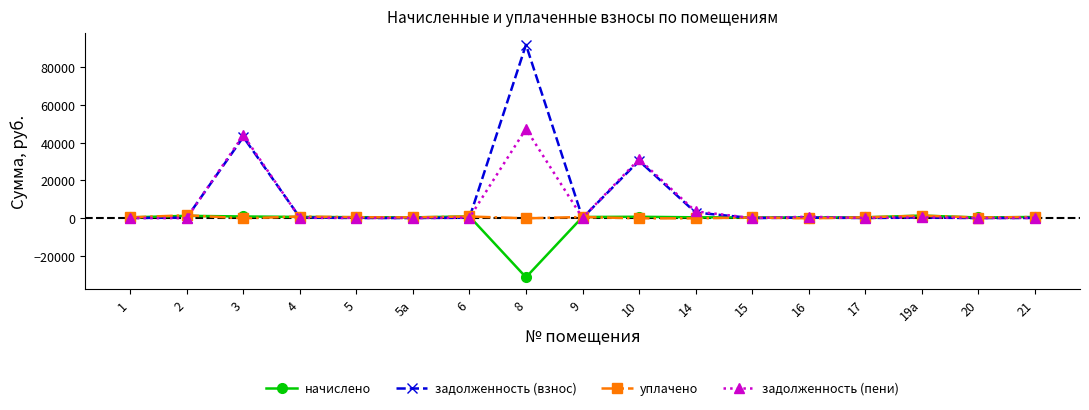

Which series has the largest total across all categories?

задолженность (взнос)